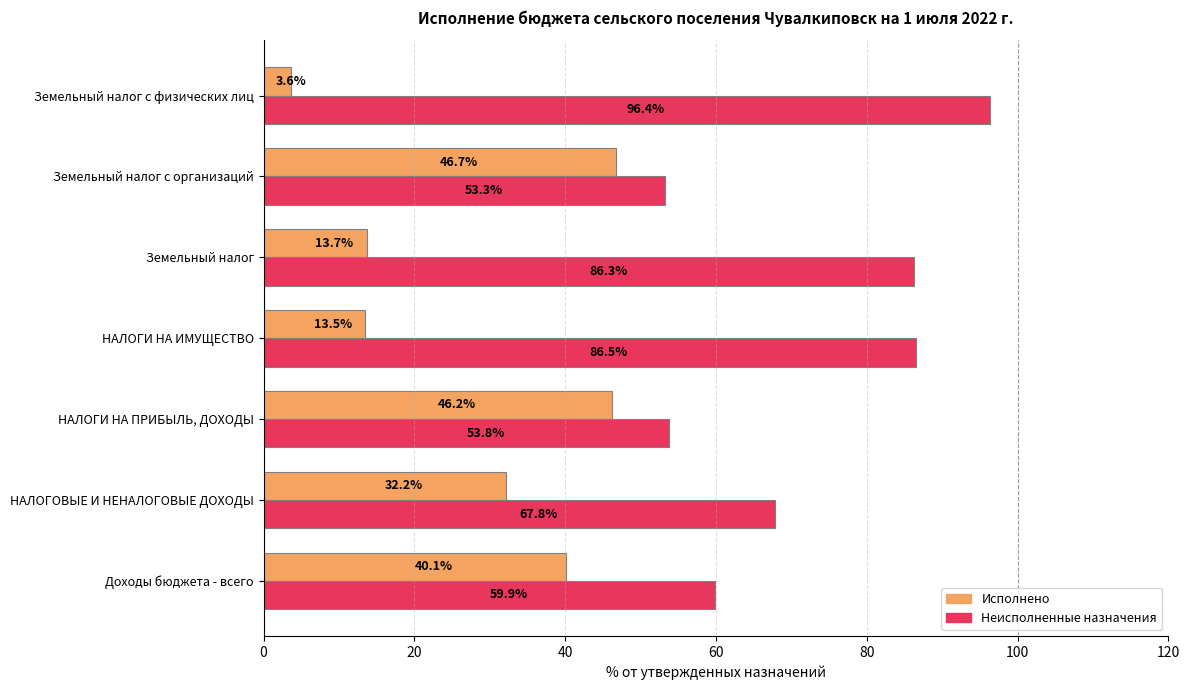

List the labels in order of Неисполненные назначения value, largest first.

Земельный налог с физических лиц, НАЛОГИ НА ИМУЩЕСТВО, Земельный налог, НАЛОГОВЫЕ И НЕНАЛОГОВЫЕ ДОХОДЫ, Доходы бюджета - всего, НАЛОГИ НА ПРИБЫЛЬ, ДОХОДЫ, Земельный налог с организаций